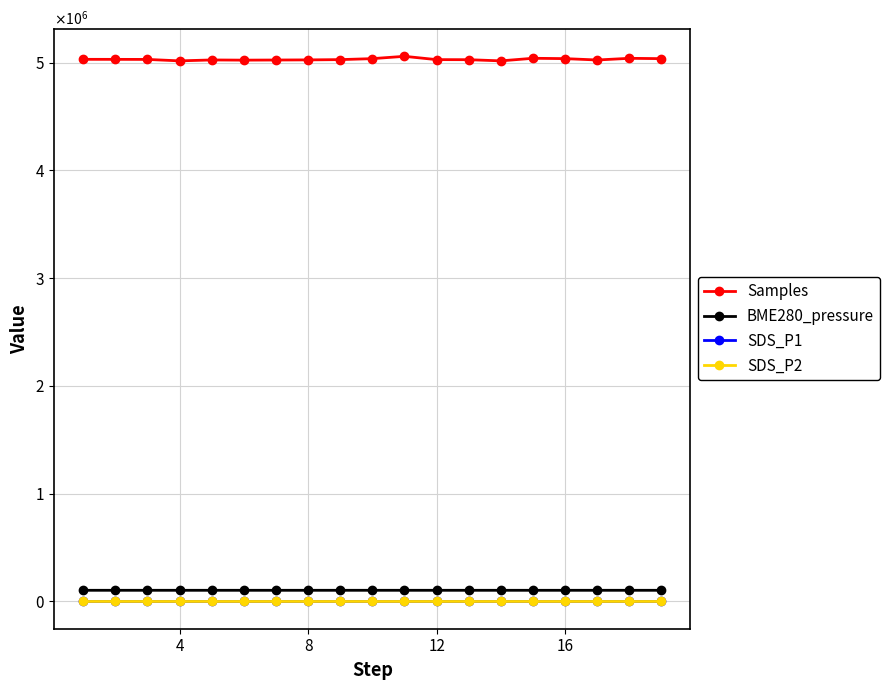

Does the chart have visible grid lines?

Yes